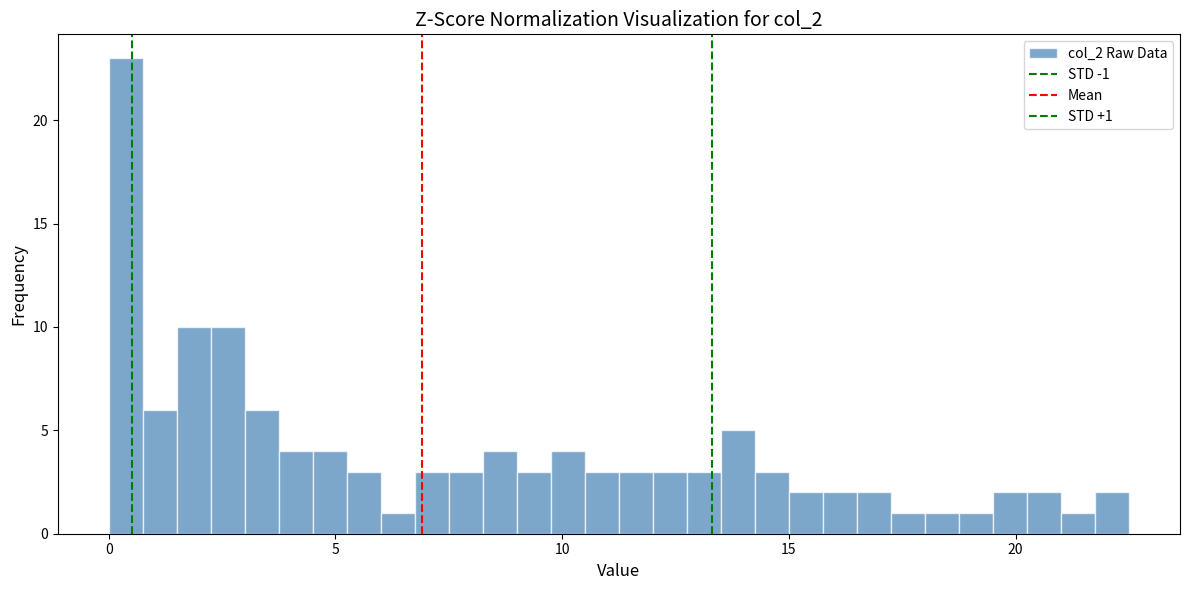

Around what value on the x-axis is the tallest bar? Give the approximate position of its centre, as read against the axis.

0.5